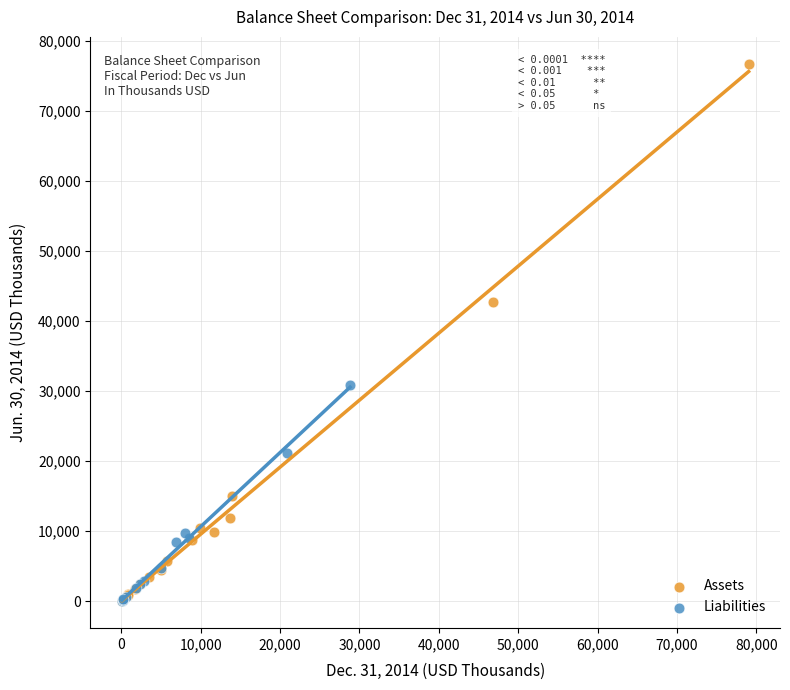

Which series has the largest Y range (max minus min)?

Assets